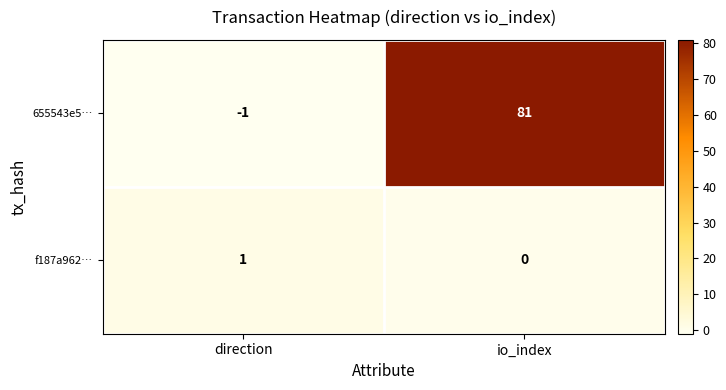

Which series has the largest total across all categories?

655543e5…